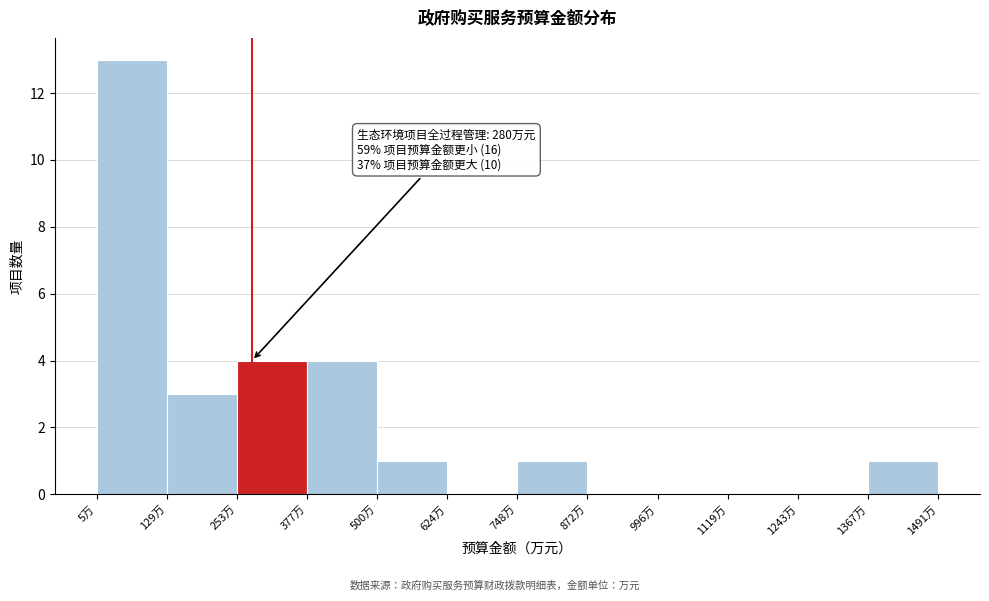

Which range on the x-axis has the tallest bar?

0 to 120